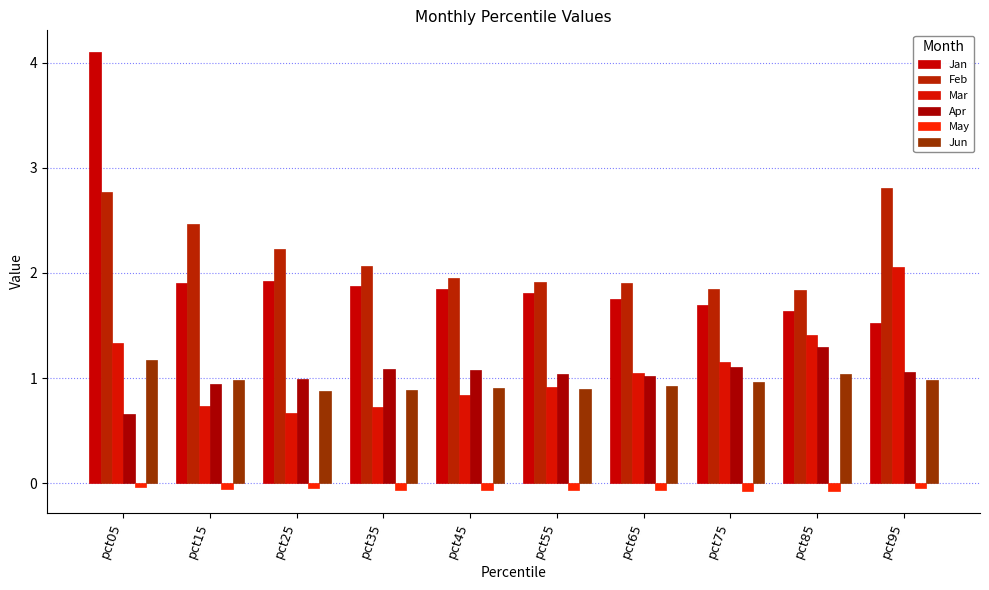

True or false: Feb has a value of 2.6 at pct55.

False